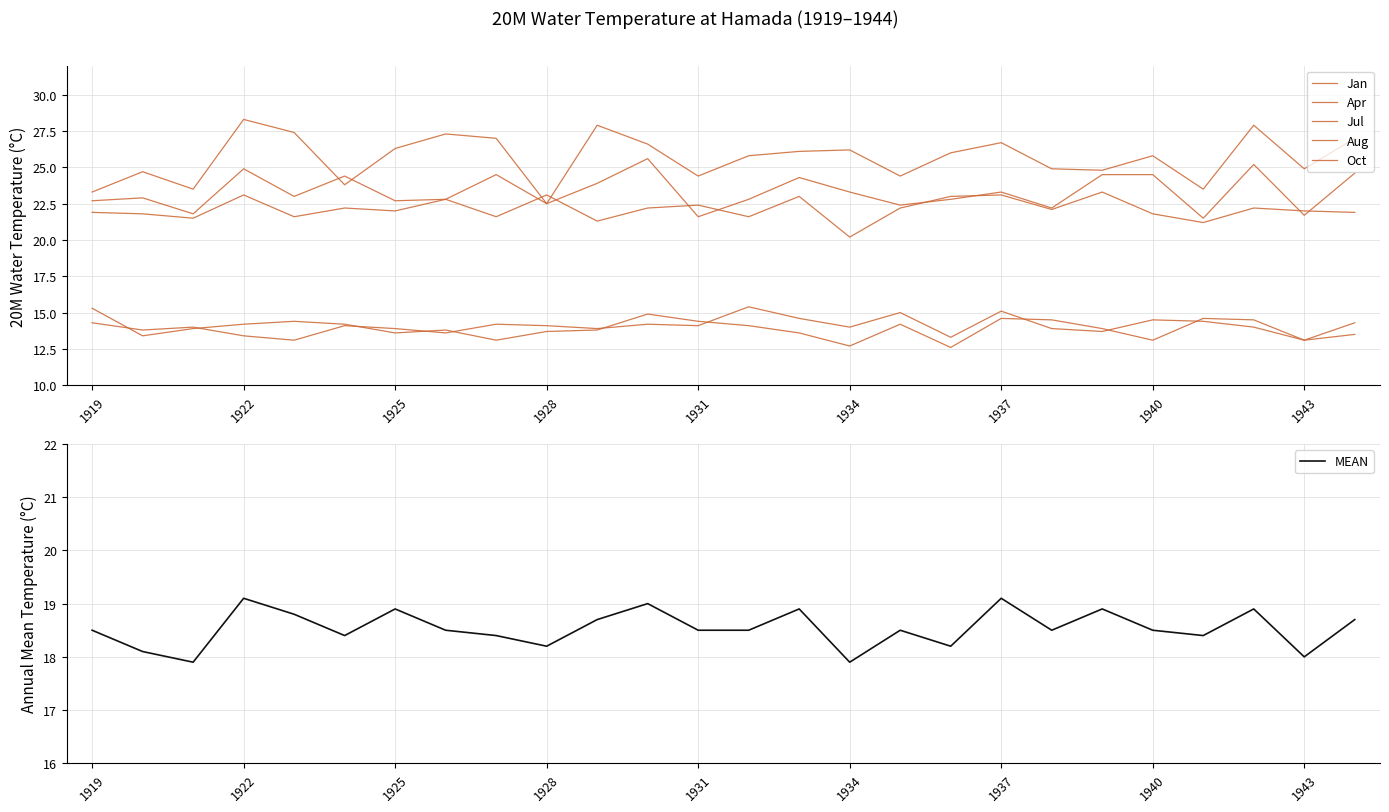

What value does the MEAN series have at 1922?

19.1